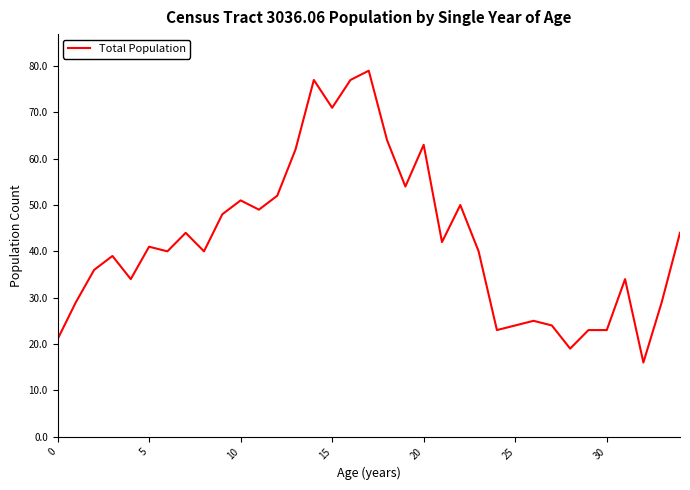

What is the minimum value shown in the chart?

16